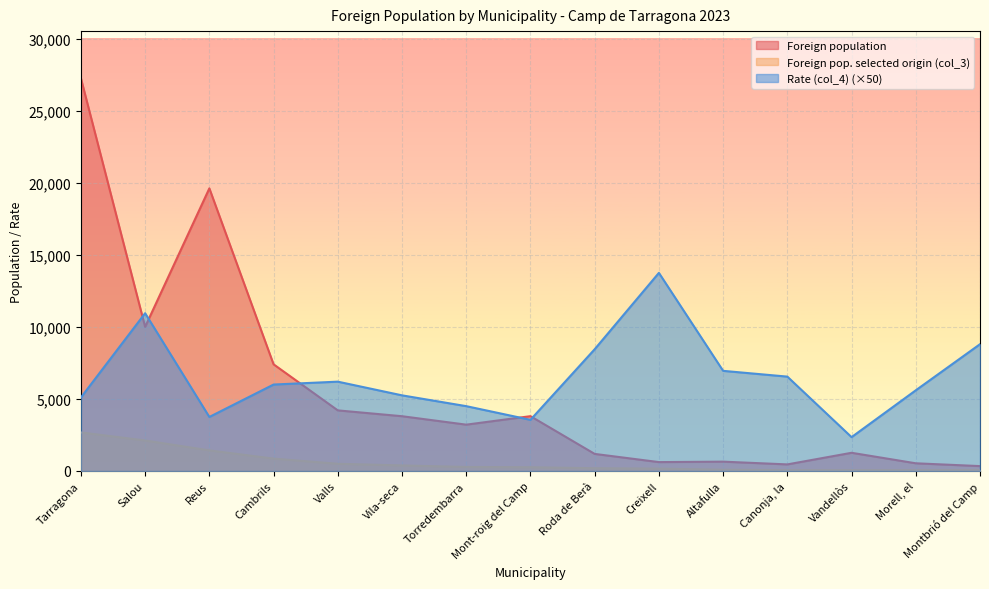

Which series changed the most between Altafulla and Canonja, la?

Rate (col_4)